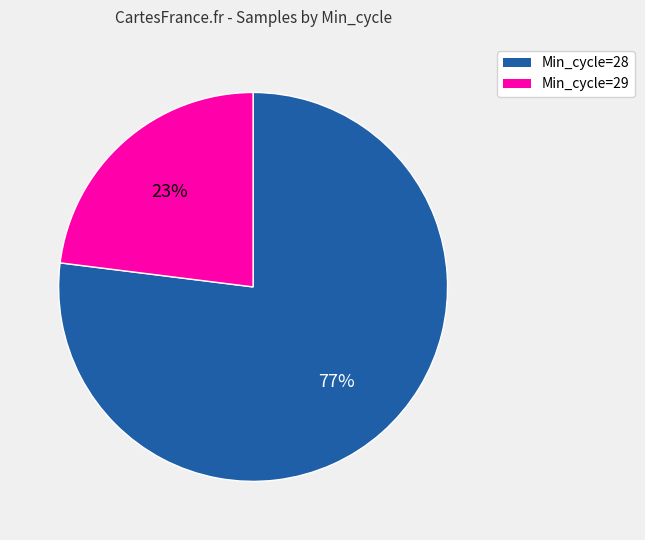

To the nearest percent, what is the difference between the largest and smallest slice percentages?

54%